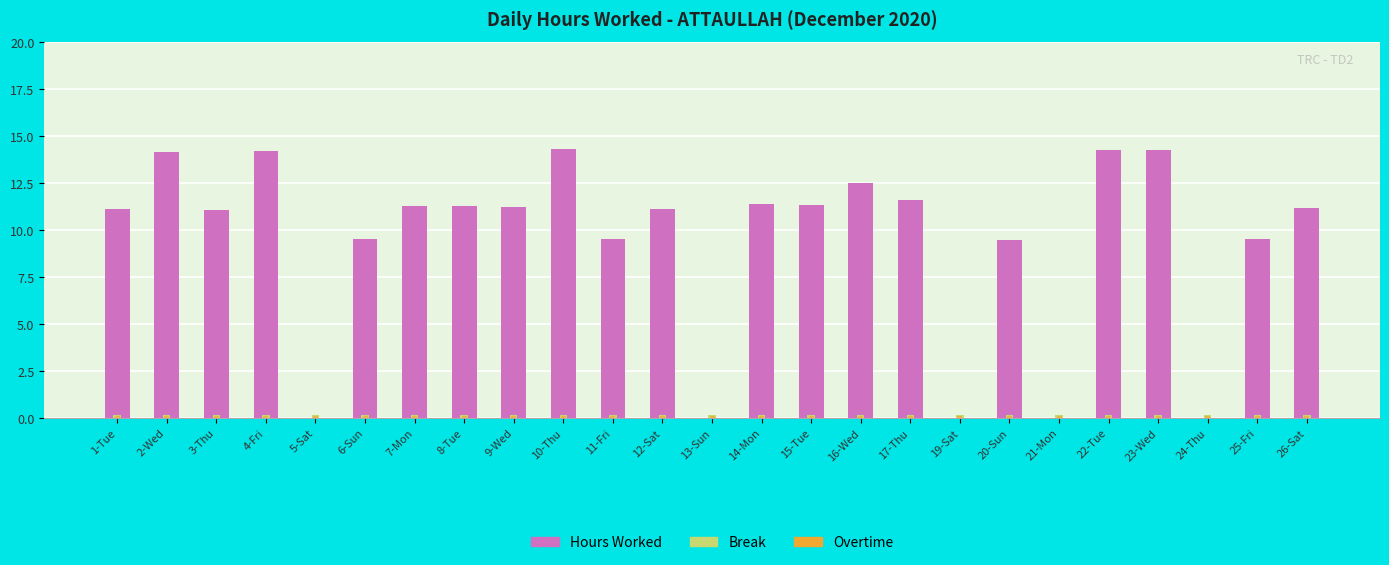

Reading right to left, list all the values displayed in this chart.

Hours Worked: 26-Sat=11.2	25-Fri=9.5	24-Thu=0.0	23-Wed=14.2	22-Tue=14.2	21-Mon=0.0	20-Sun=9.5	19-Sat=0.0	17-Thu=11.6	16-Wed=12.5	15-Tue=11.3	14-Mon=11.3	13-Sun=0.0	12-Sat=11.1	11-Fri=9.5	10-Thu=14.3	9-Wed=11.2	8-Tue=11.3	7-Mon=11.2	6-Sun=9.5	5-Sat=0.0	4-Fri=14.2	3-Thu=11.1	2-Wed=14.1	1-Tue=11.1
Break: 26-Sat=0.1	25-Fri=0.1	24-Thu=0.1	23-Wed=0.1	22-Tue=0.1	21-Mon=0.1	20-Sun=0.1	19-Sat=0.1	17-Thu=0.1	16-Wed=0.1	15-Tue=0.1	14-Mon=0.1	13-Sun=0.1	12-Sat=0.1	11-Fri=0.1	10-Thu=0.1	9-Wed=0.1	8-Tue=0.1	7-Mon=0.1	6-Sun=0.1	5-Sat=0.1	4-Fri=0.1	3-Thu=0.1	2-Wed=0.1	1-Tue=0.1
Overtime: 26-Sat=0.1	25-Fri=0.1	24-Thu=0.1	23-Wed=0.1	22-Tue=0.1	21-Mon=0.1	20-Sun=0.1	19-Sat=0.1	17-Thu=0.1	16-Wed=0.1	15-Tue=0.1	14-Mon=0.1	13-Sun=0.1	12-Sat=0.1	11-Fri=0.1	10-Thu=0.1	9-Wed=0.1	8-Tue=0.1	7-Mon=0.1	6-Sun=0.1	5-Sat=0.1	4-Fri=0.1	3-Thu=0.1	2-Wed=0.1	1-Tue=0.1